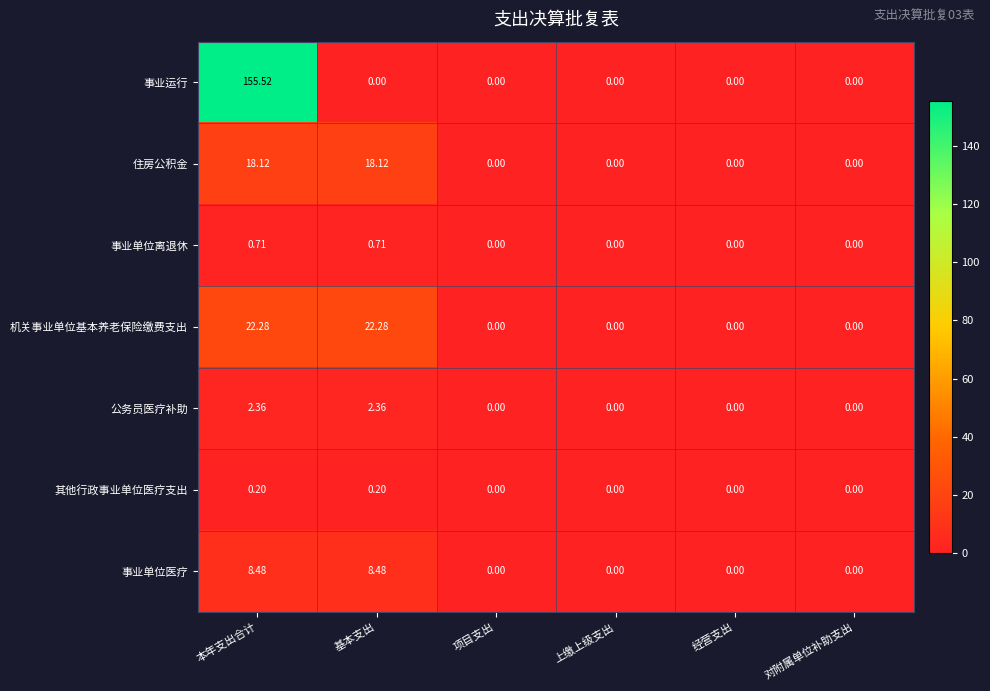

At which category is the sum across all series the highest?

本年支出合计